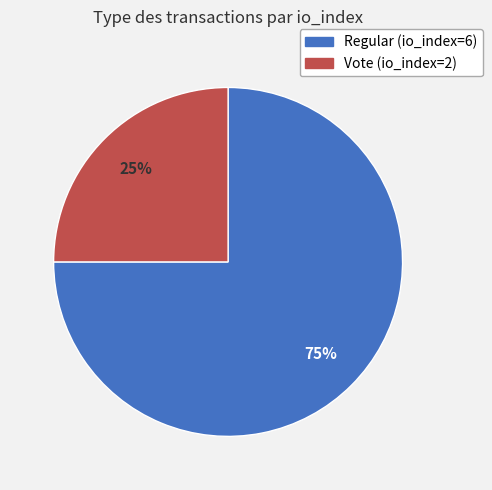

Which category has the smallest portion of the pie?

Vote (io_index=2)